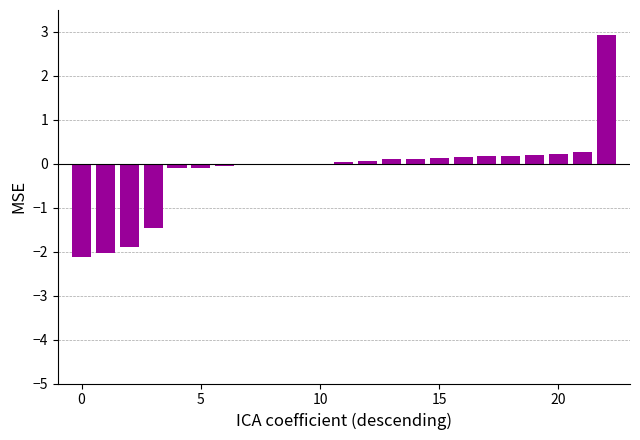

What is the sum of all values?

-3.2